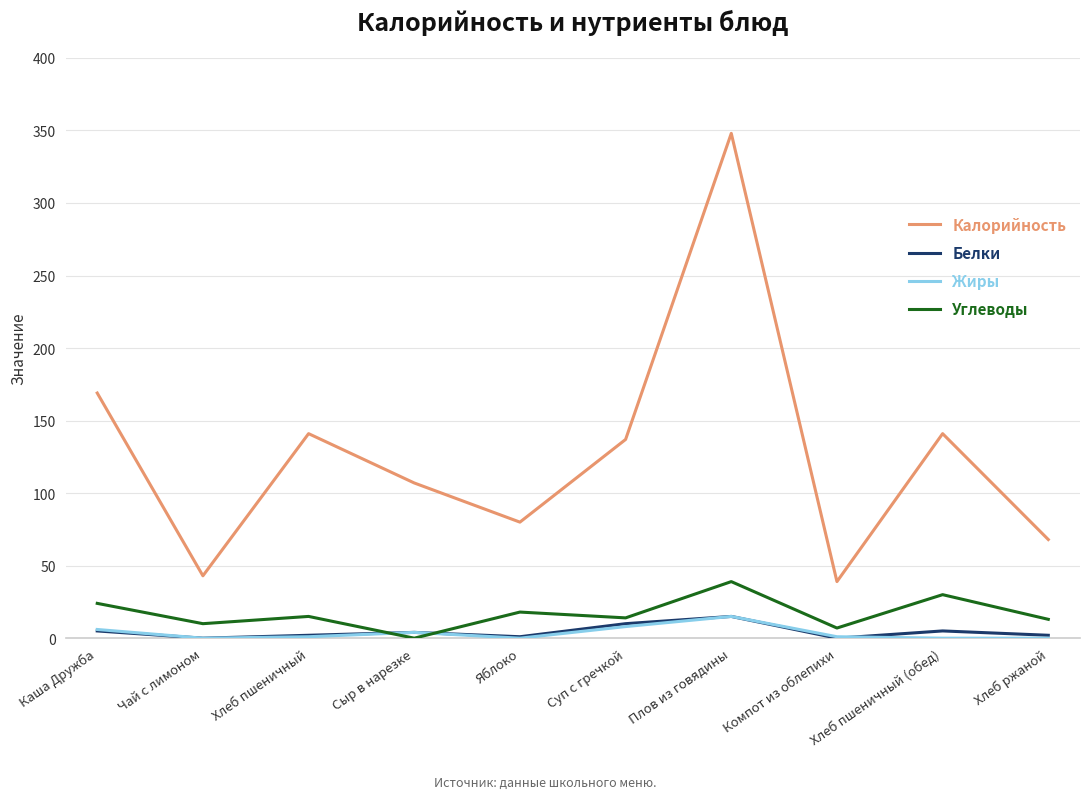

Between Сыр в нарезке and Компот из облепихи, which series saw the biggest shift?

Калорийность